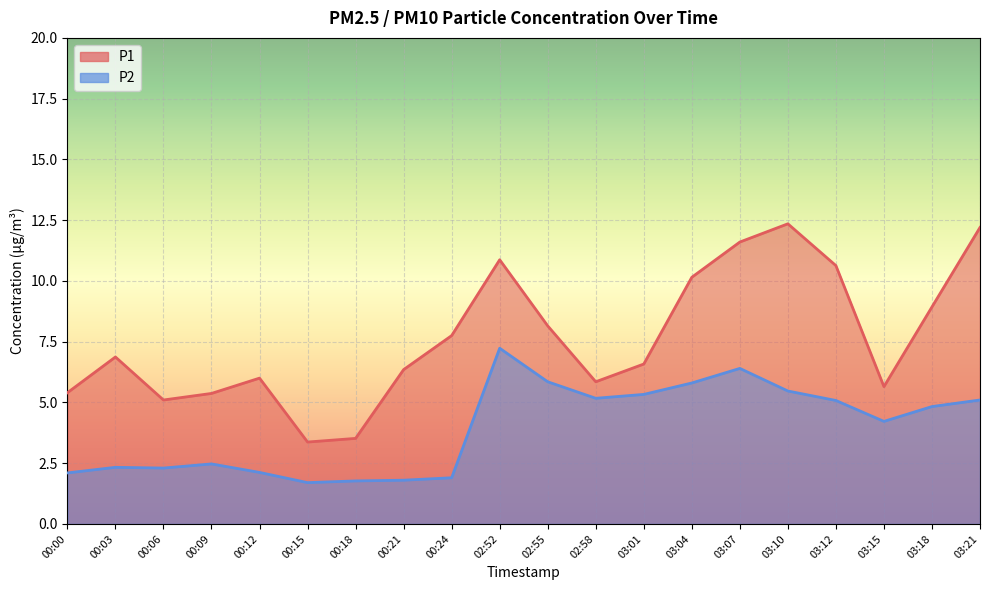

Which series changed the most between 03:10 and 03:15?

P1